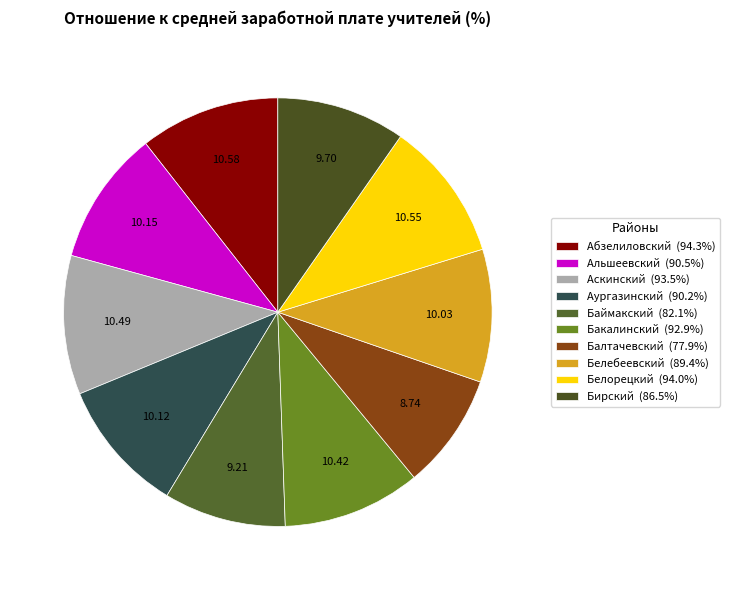

Which slice is the smallest?

Балтачевский